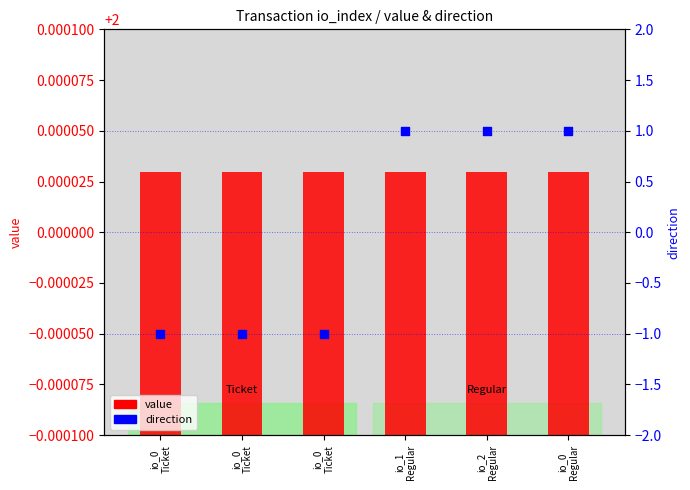

Is the value of value at io_0
Ticket greater than the value of direction at io_0
Ticket?

Yes